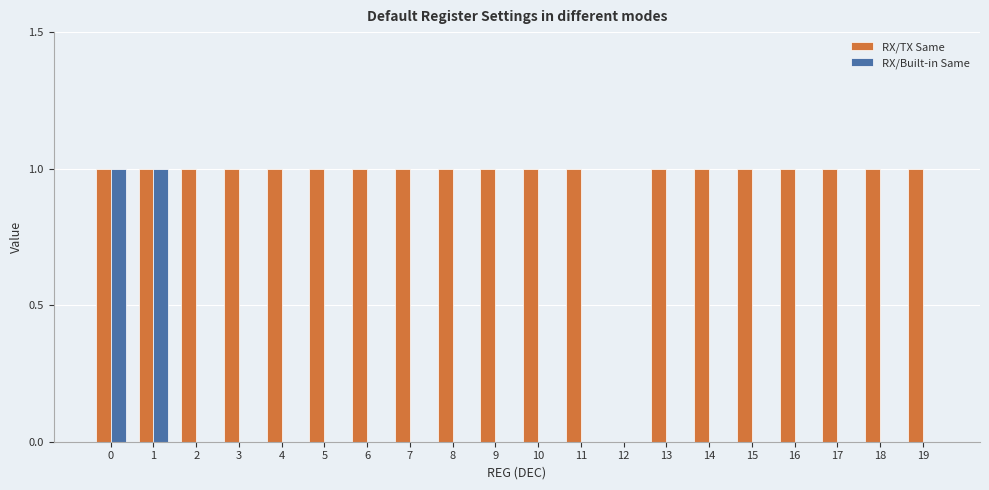

What are all the series names shown in the legend?

RX/TX Same, RX/Built-in Same